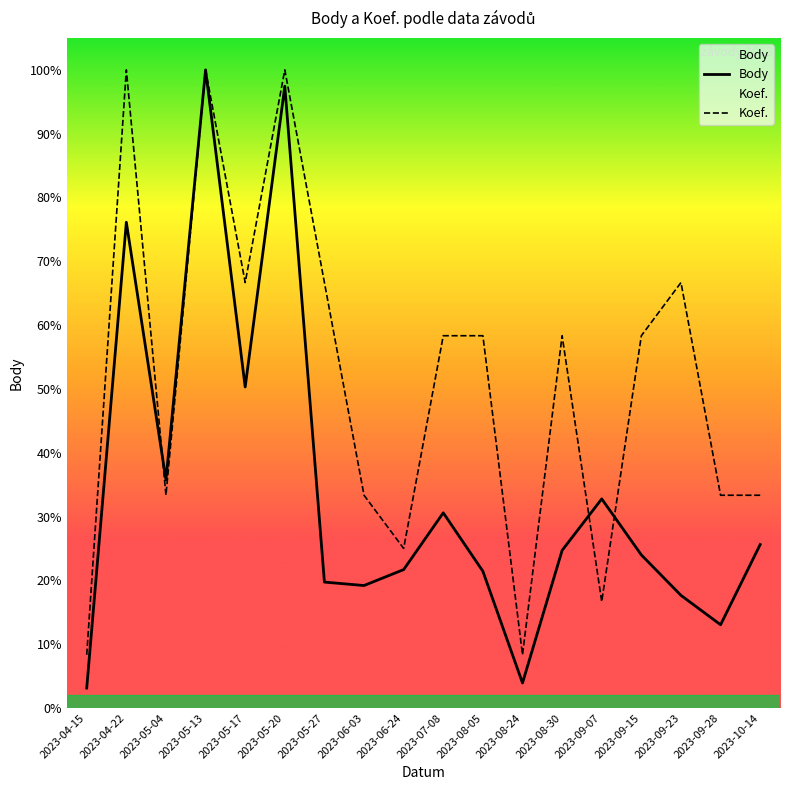

How many values in the Body series exceed 1426?

8